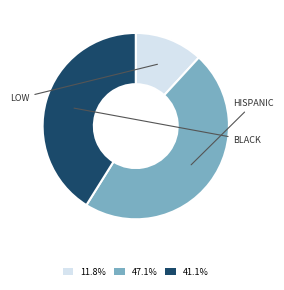

Does any single category account for the majority?

No